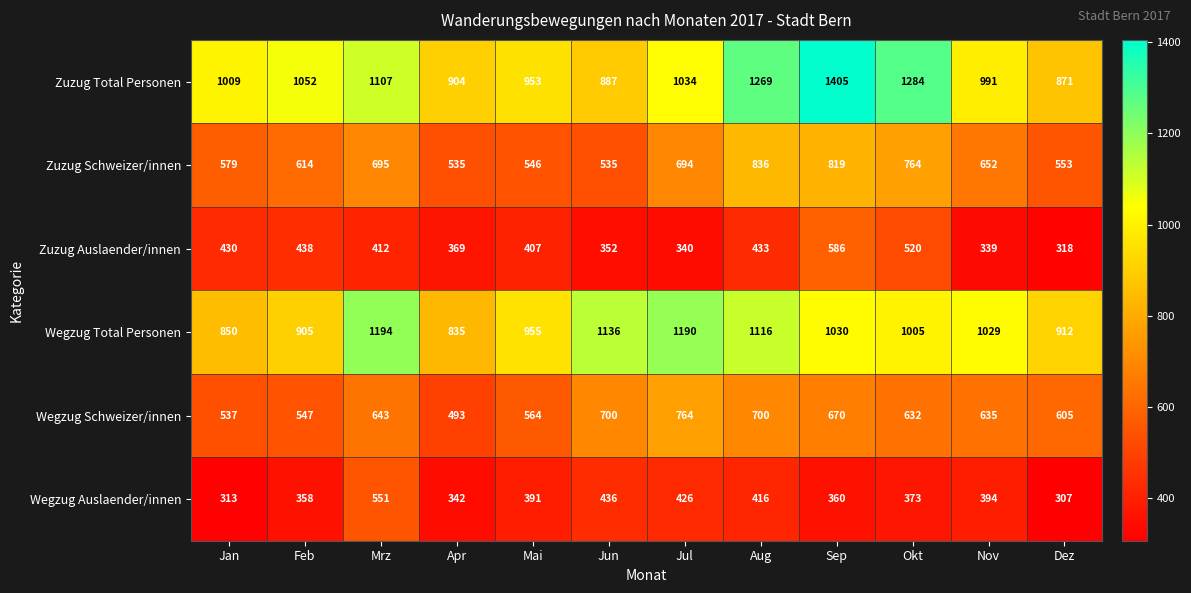

Which series has the largest range (max minus min)?

Zuzug Total Personen